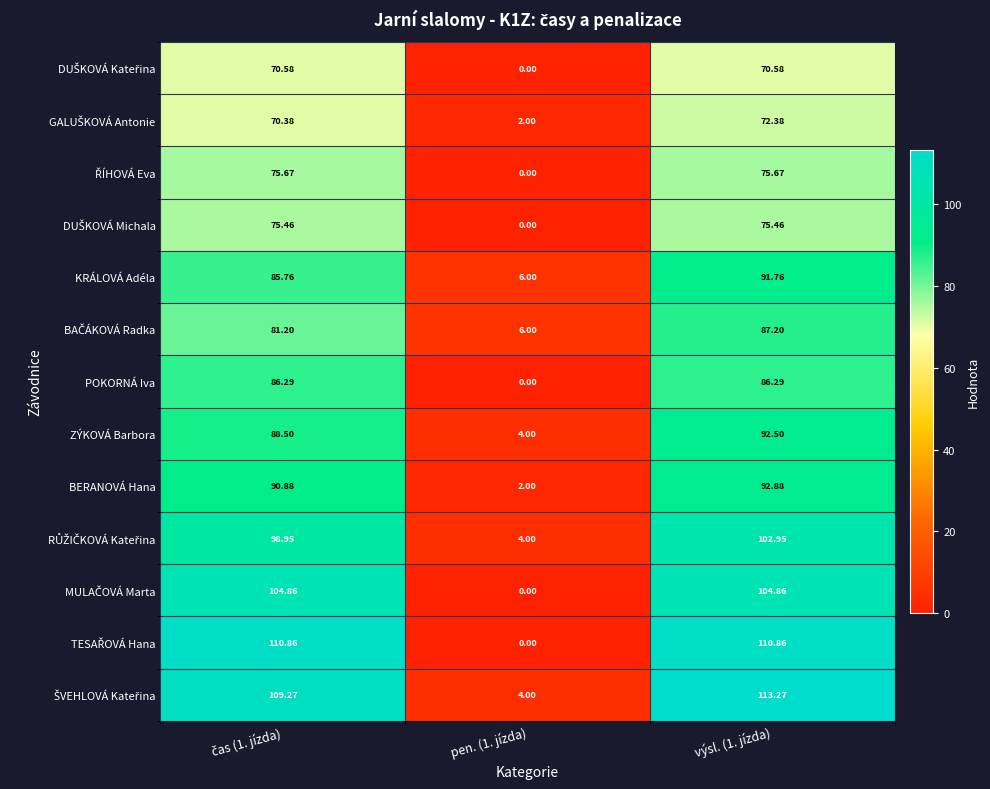

At how many categories does at least one series exceed 15?

2